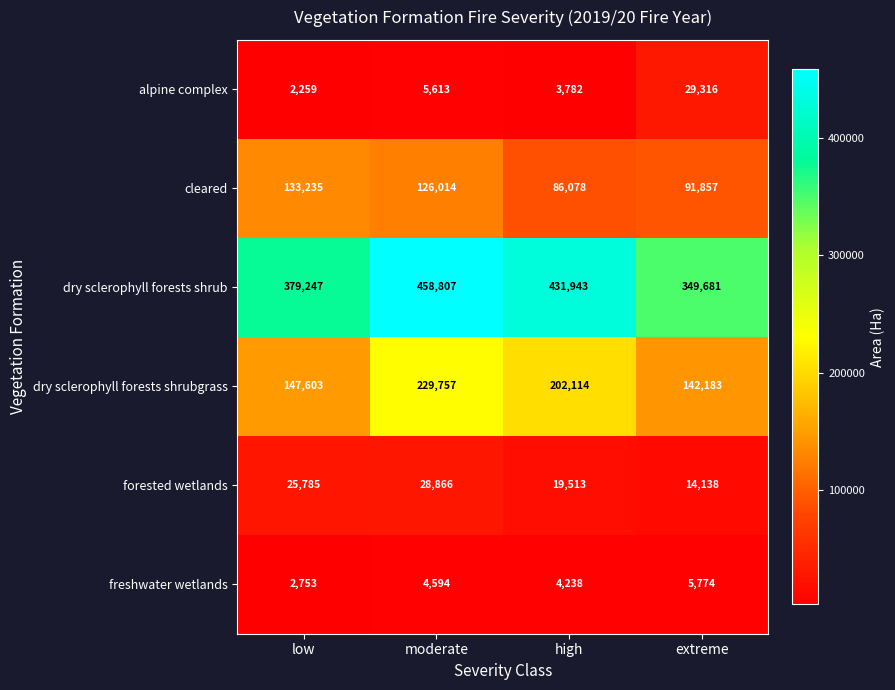

What is the sum of all dry sclerophyll forests shrub values?

1619678